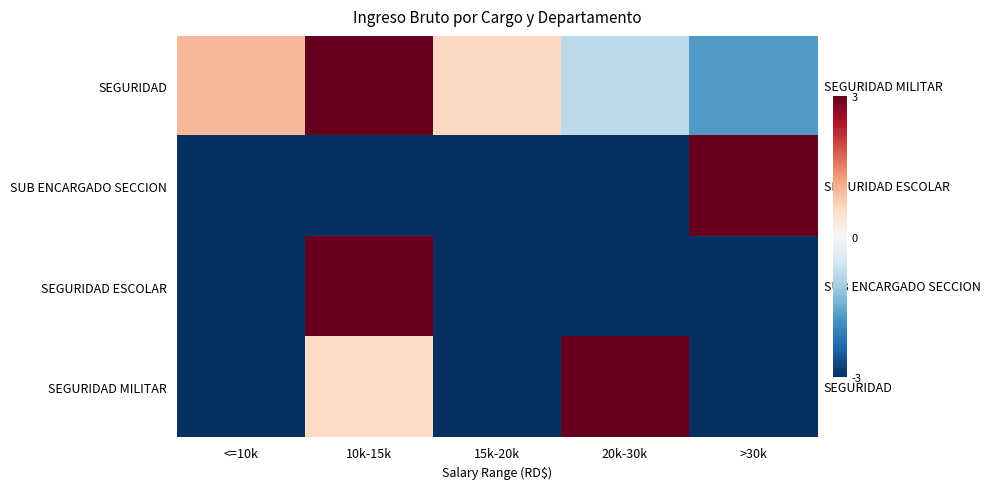

Which series has the largest total across all categories?

SEGURIDAD